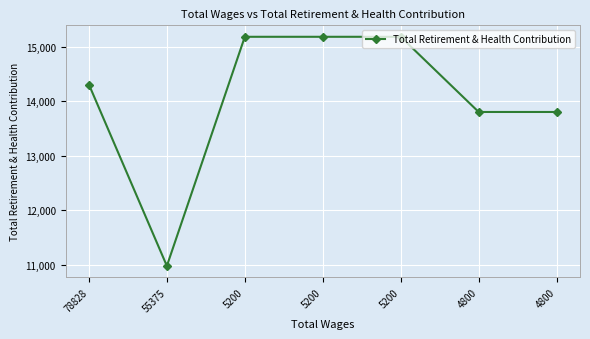

How many lines are shown in the chart?

1